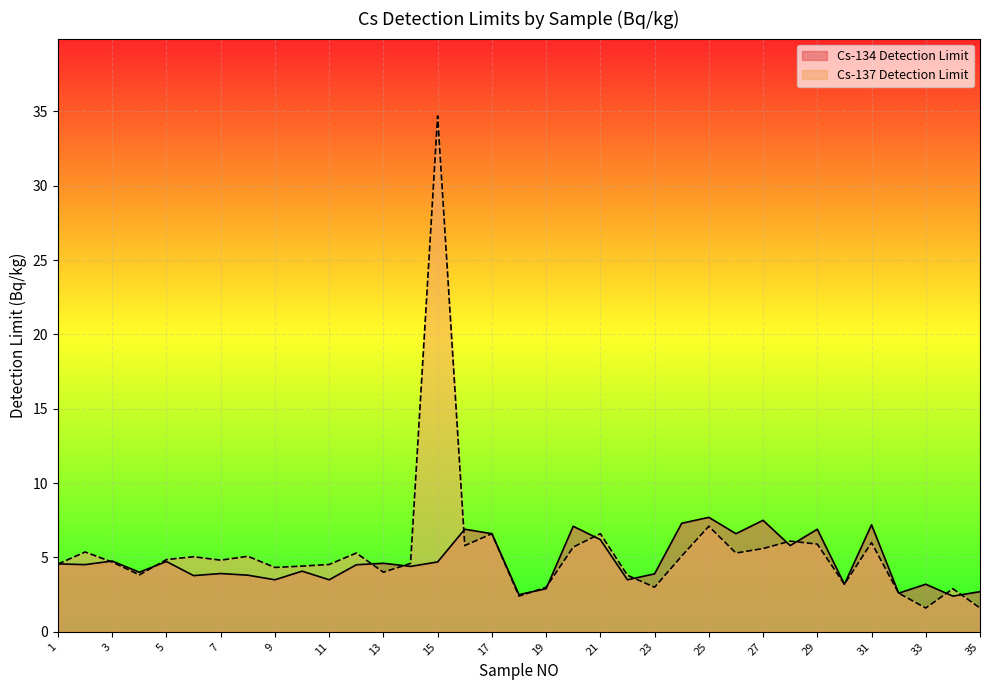

Rank the series by their average value, from highest to lowest.

Cs-137 Detection Limit, Cs-134 Detection Limit